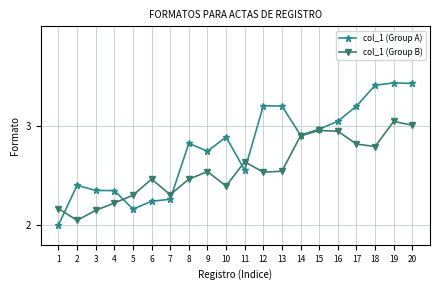

True or false: col_1 (Group A) has a value of 3.2 at 13.

True